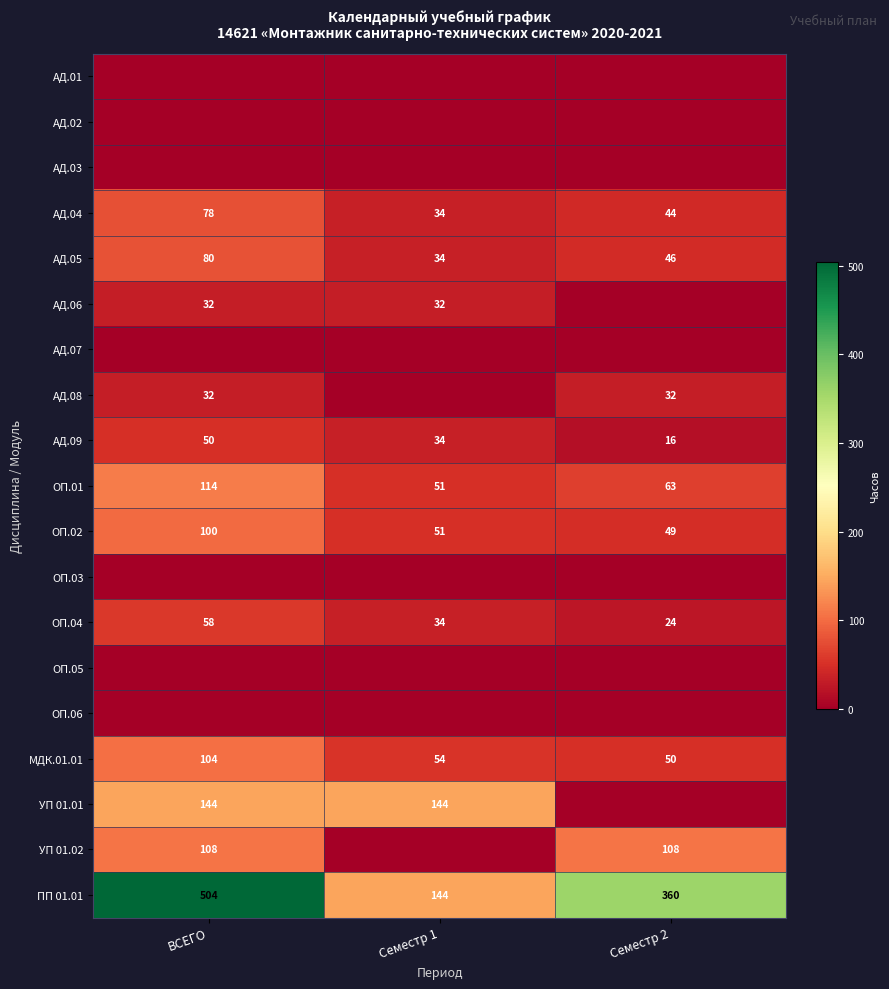

What is the difference between the maximum and second lowest values in the ОП.02 series?

49